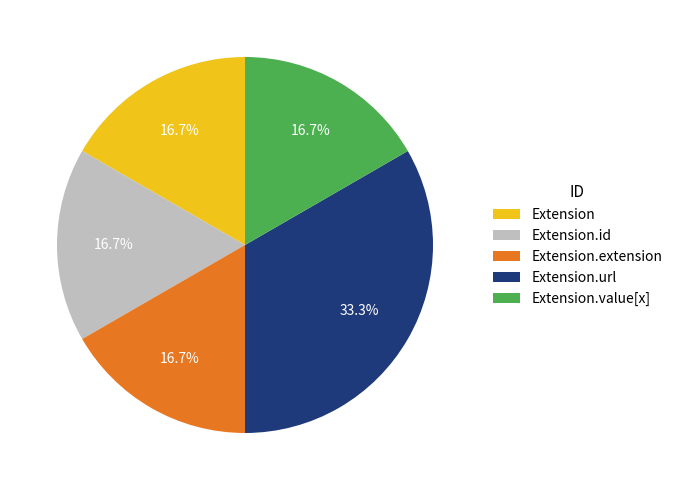

Which has a higher value, Extension.extension or Extension.url?

Extension.url